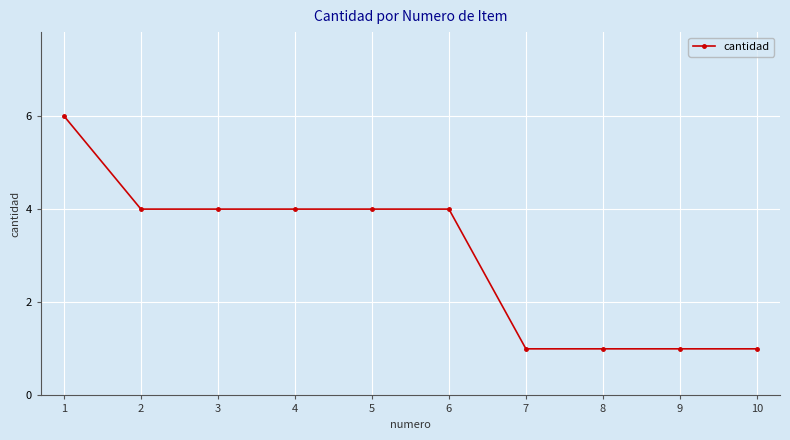

What is the sum of all values?

30